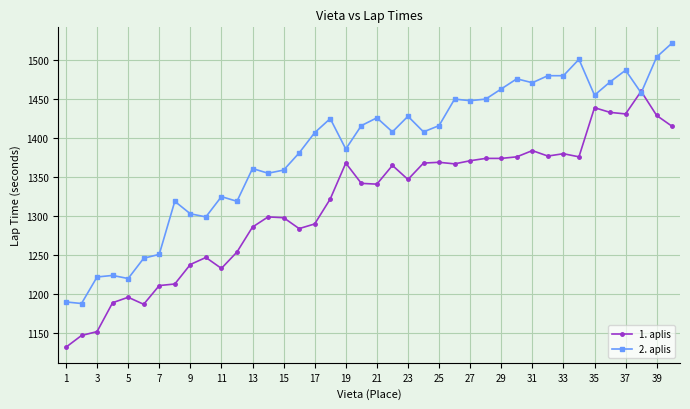

Rank the series by their average value, from lowest to highest.

1. aplis, 2. aplis